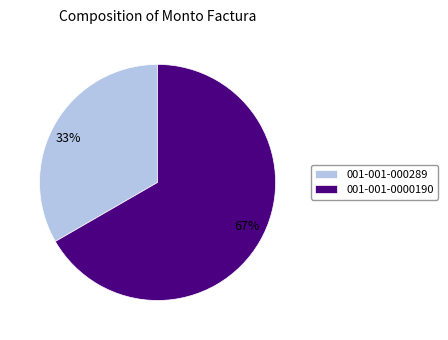

The 001-001-000289 slice represents 33% of the pie. True or false?

True